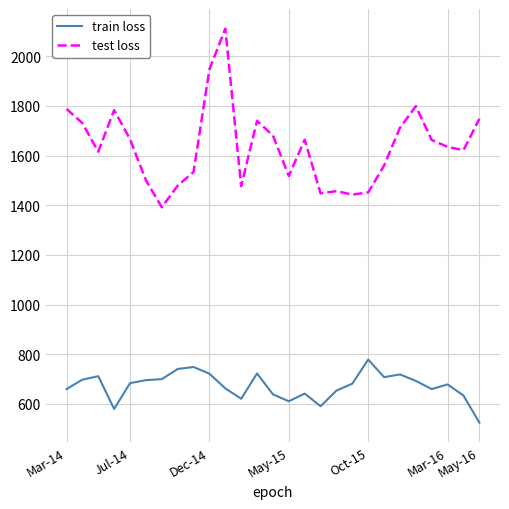

True or false: test loss has more than 0 interior local peaks.

True